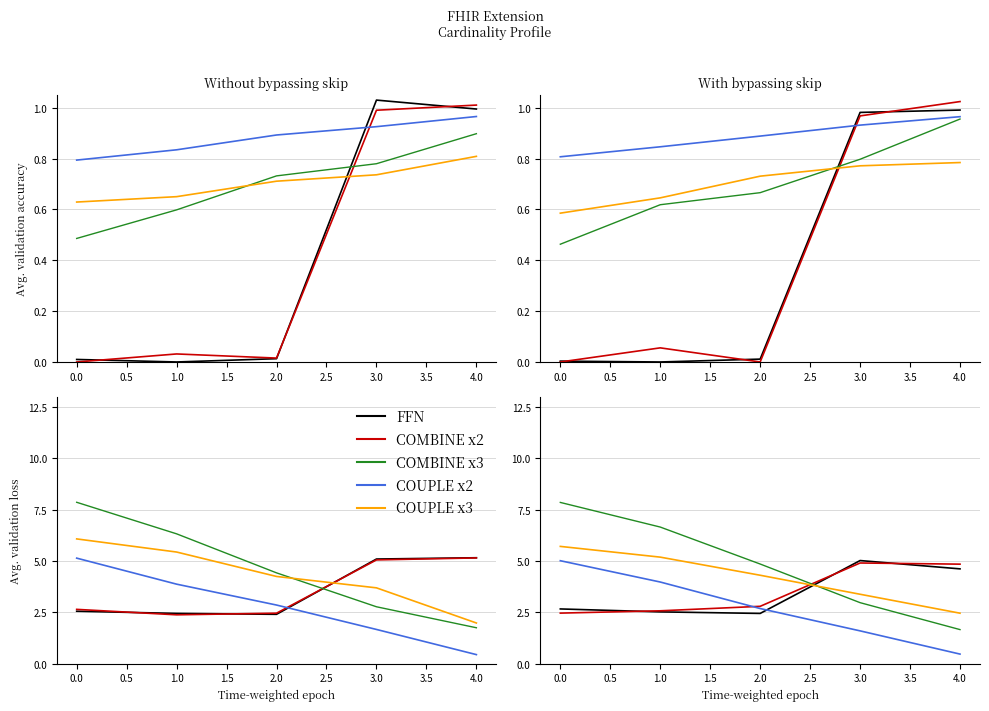

Which has a higher value, 2.0 or 4.0?

4.0